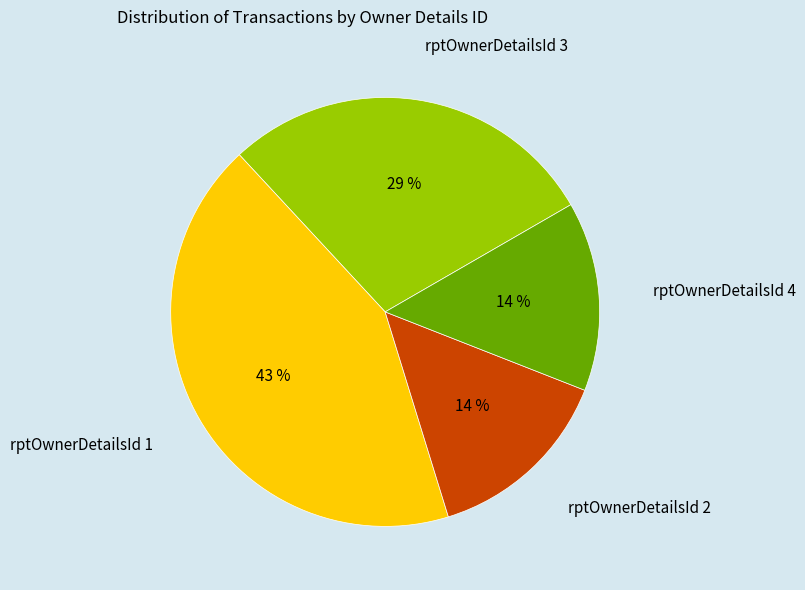

Combined, do rptOwnerDetailsId 3 and rptOwnerDetailsId 4 account for over 50%?

No